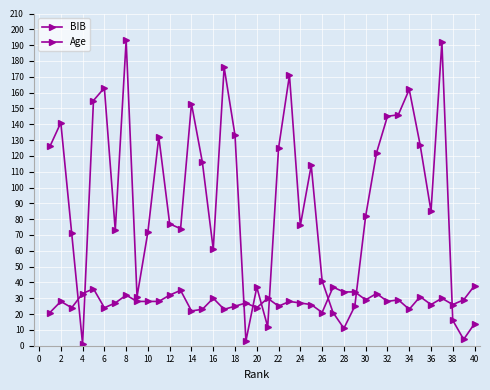

True or false: Age and BIB cross at least once.

True